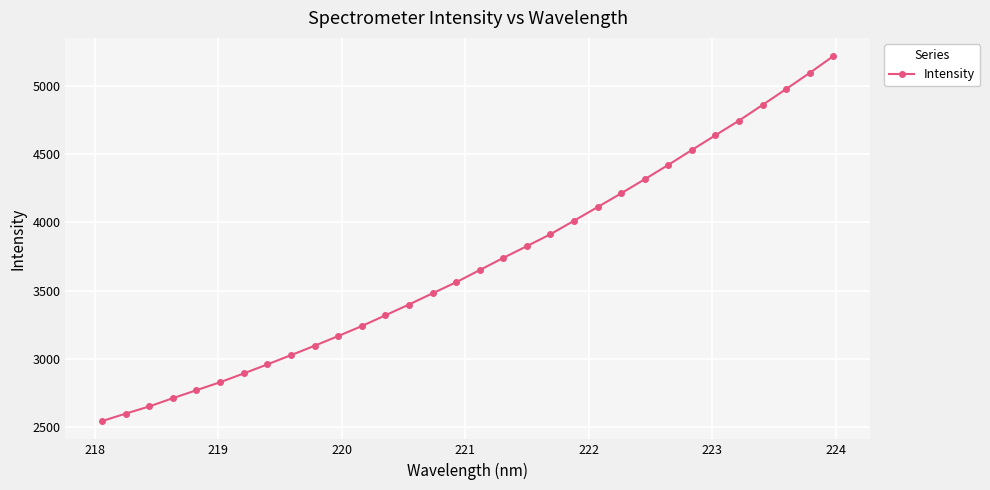

What is the value of the 25th point from the left?

4420.2